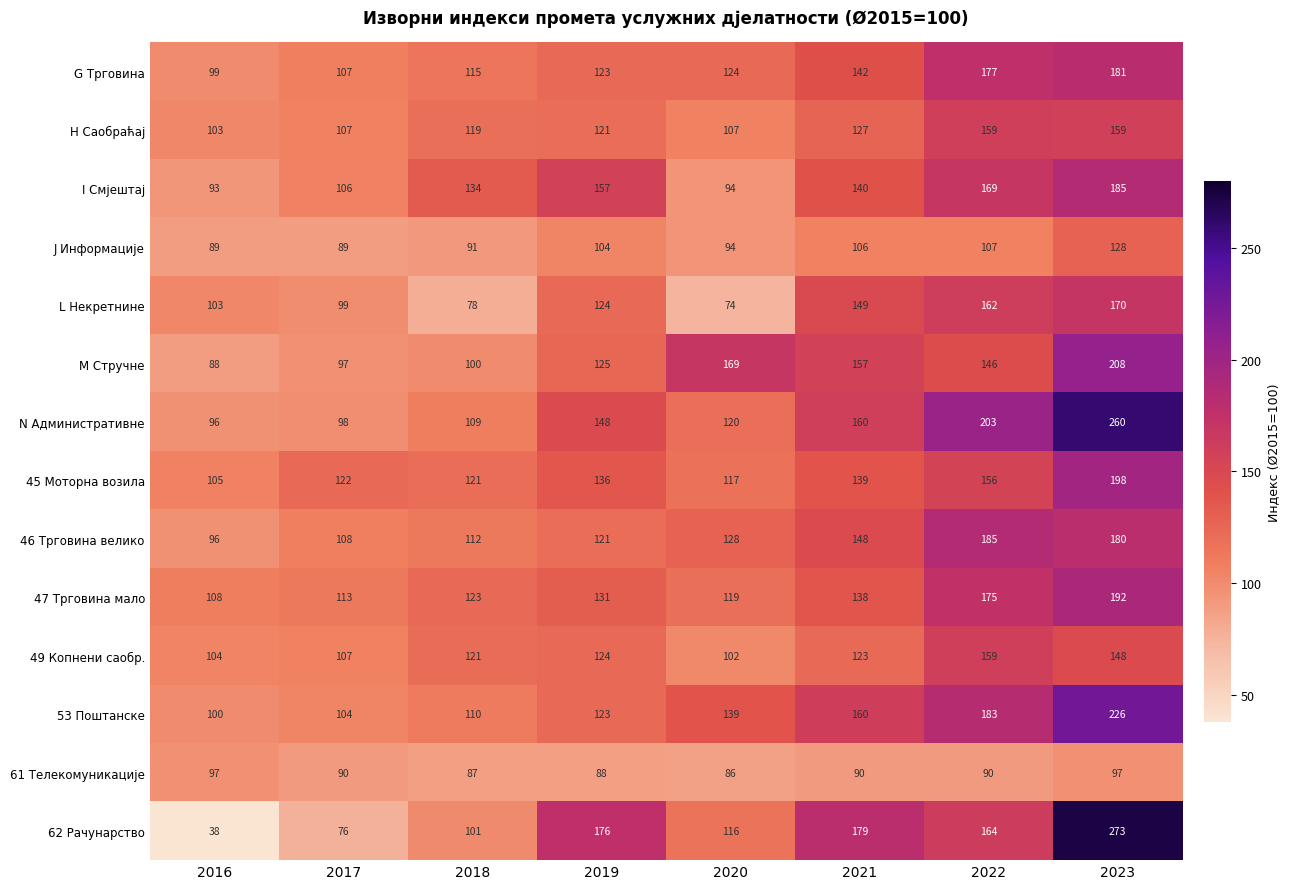

How many distinct data groups are displayed?

14